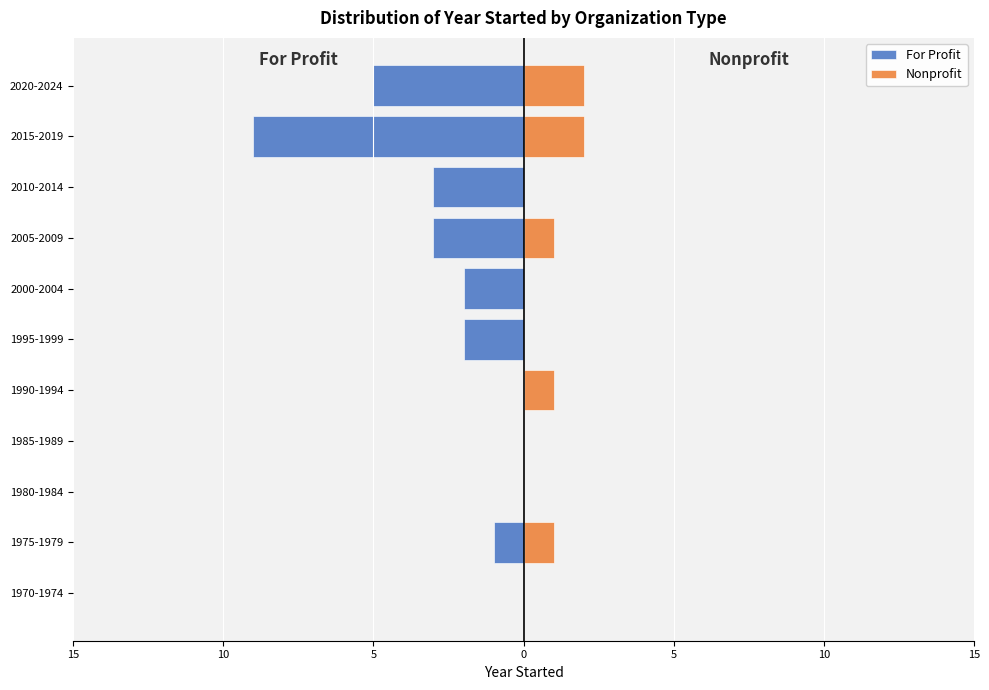

What is the sum of all Nonprofit values?

7